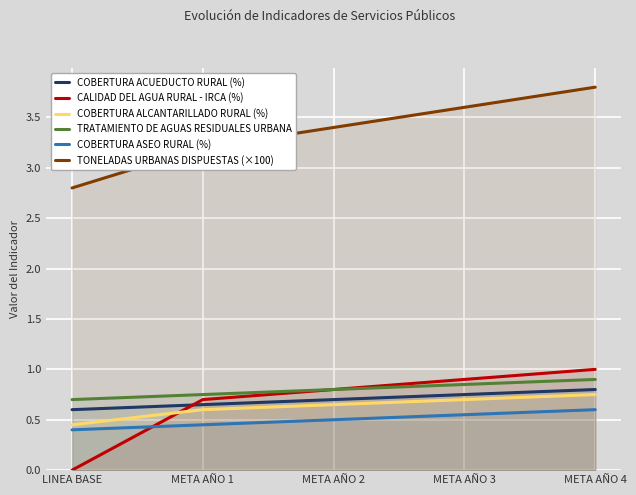

Rank the categories by COBERTURA ALCANTARILLADO RURAL (%) value from lowest to highest.

LINEA BASE, META AÑO 1, META AÑO 2, META AÑO 3, META AÑO 4